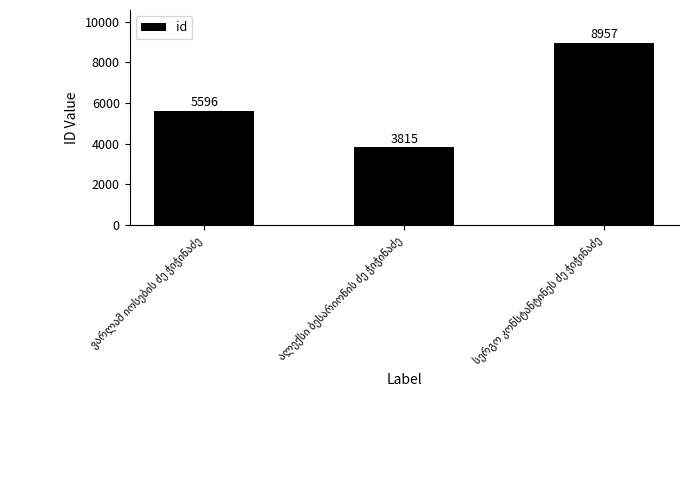

How many categories are shown in the chart?

3